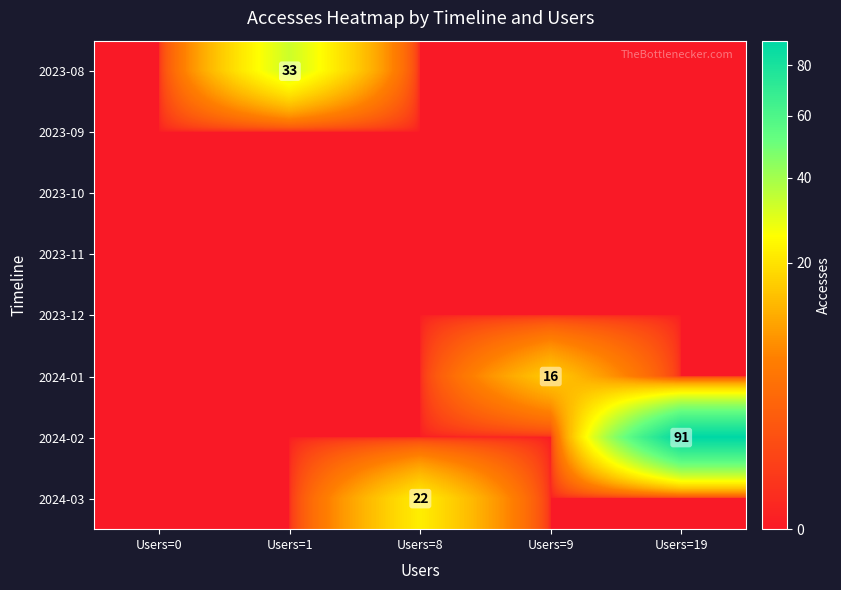

What is the sum of all 2024-02 values?

91